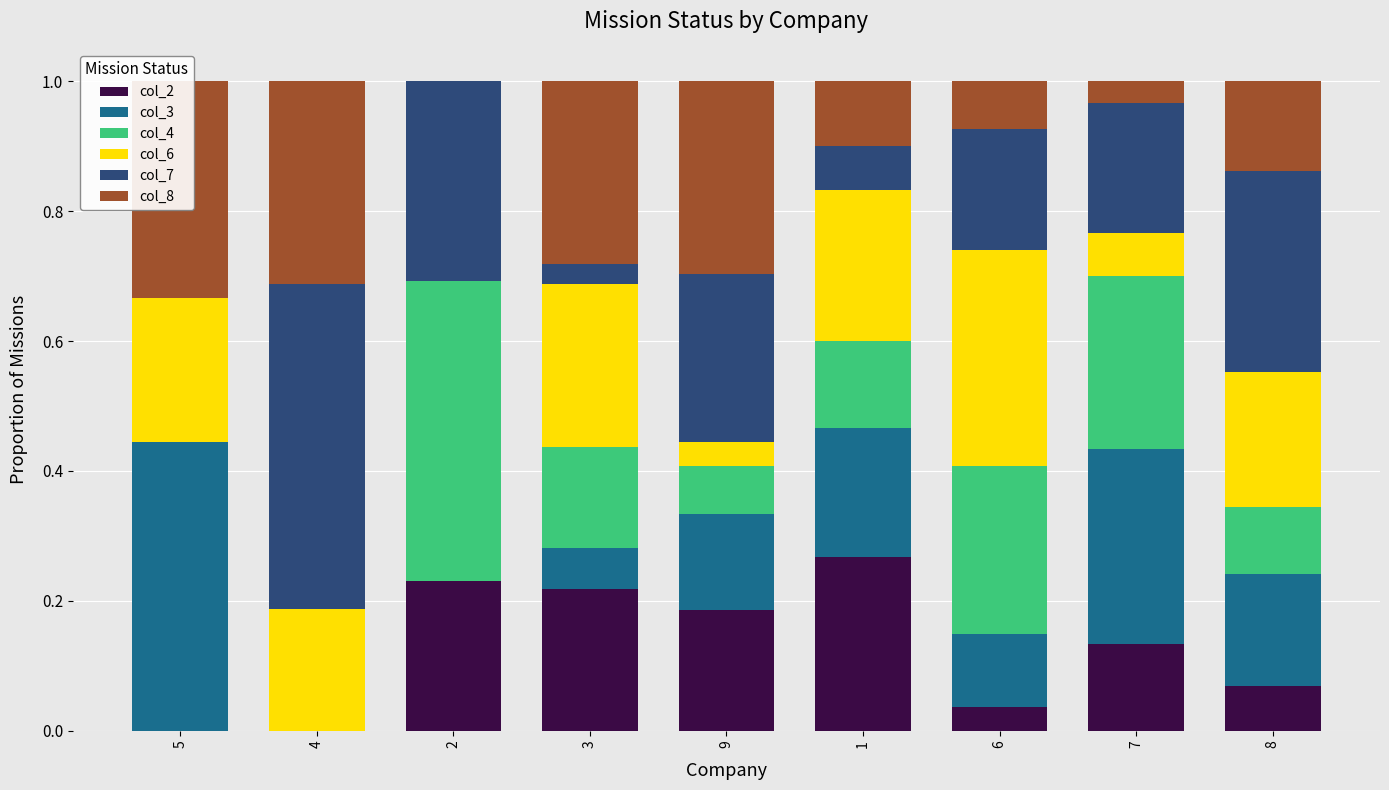

True or false: col_2 has a value of 0.2 at 2.

True